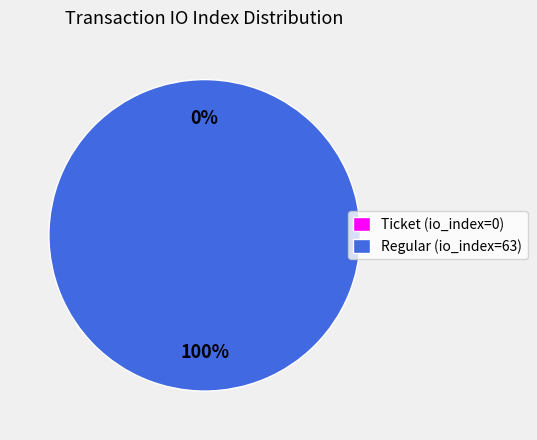

Count the number of slices in the pie.

2